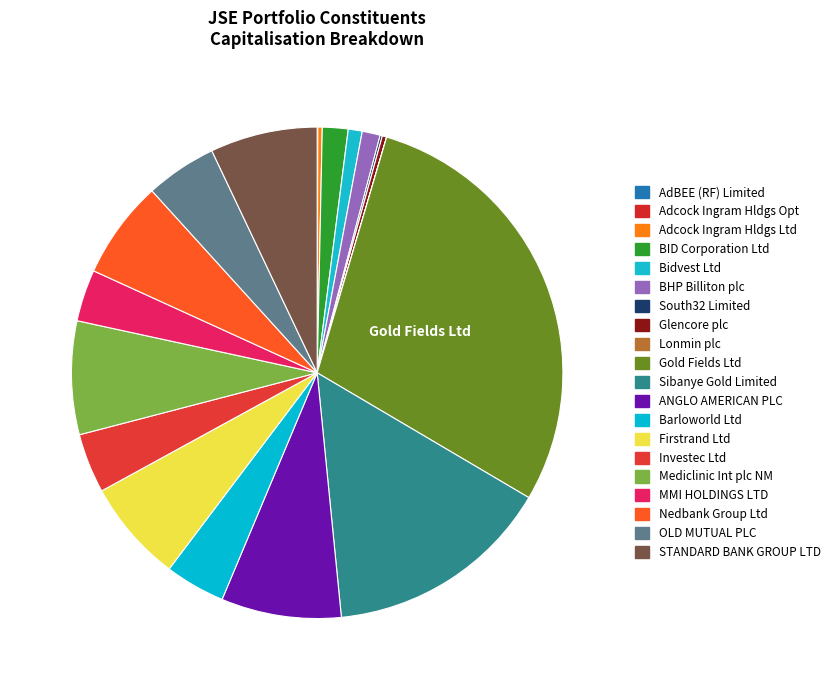

To the nearest percent, what percentage of the pie is Firstrand Ltd?

7%